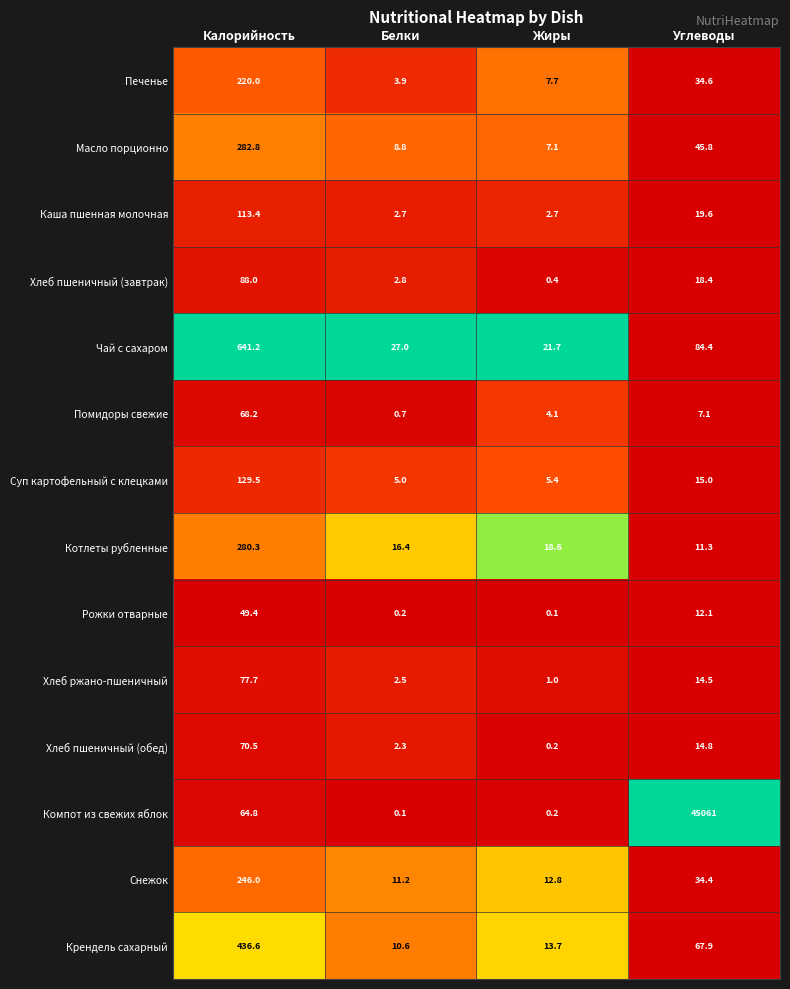

At which category is the sum across all series the highest?

Углеводы